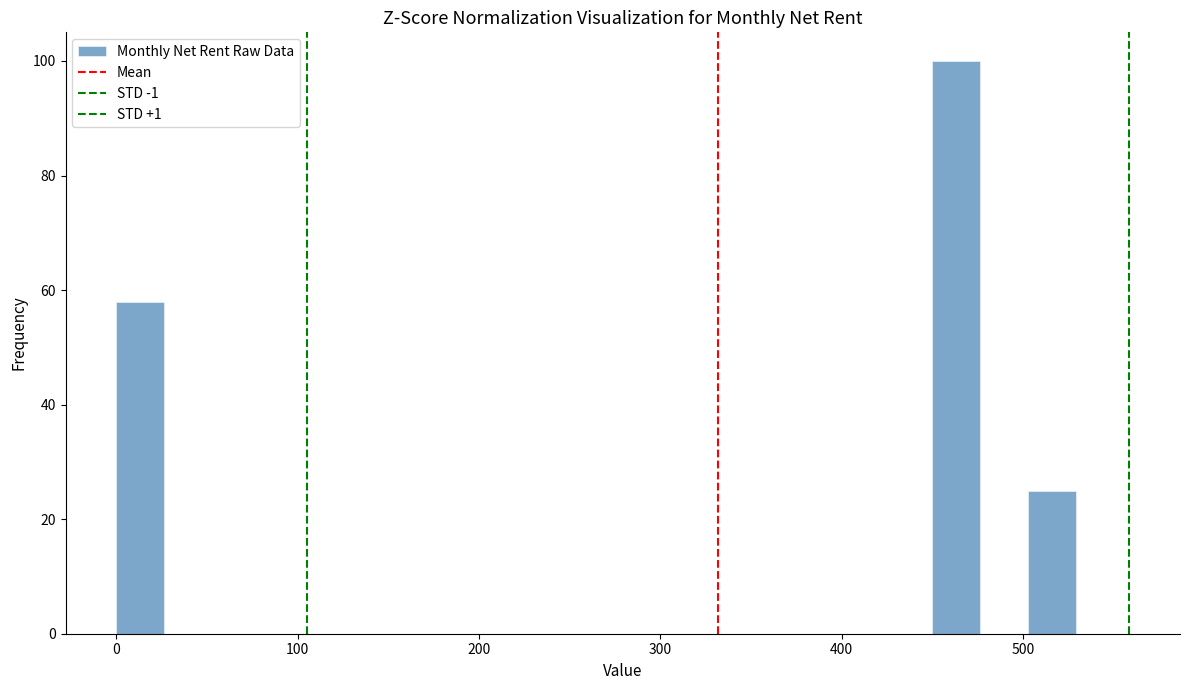

Read against the x-axis, roughly where is the centre of the tallest bar?

460